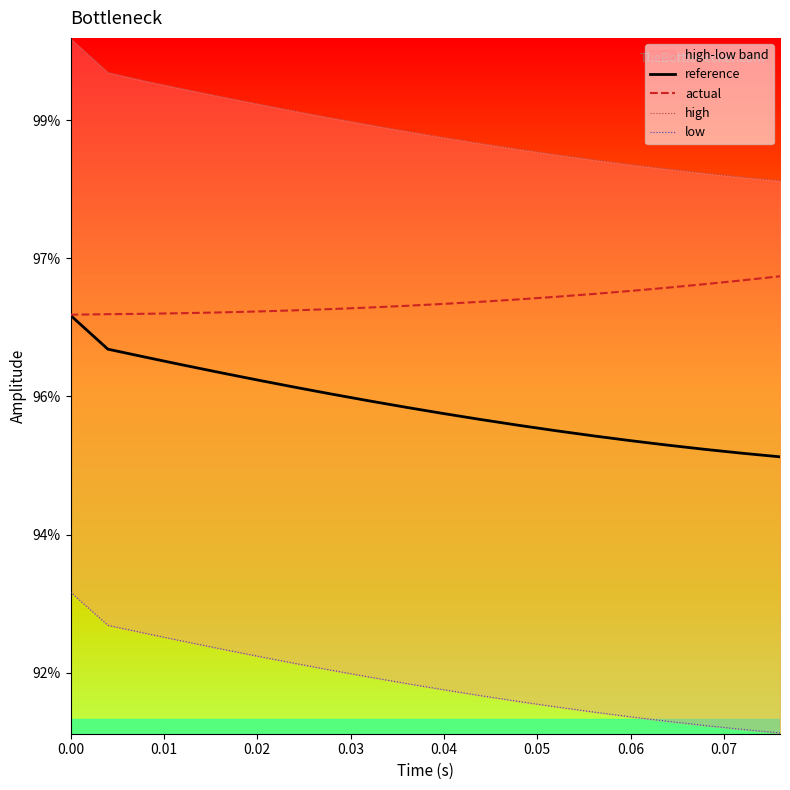

True or false: reference and actual cross at least once.

False